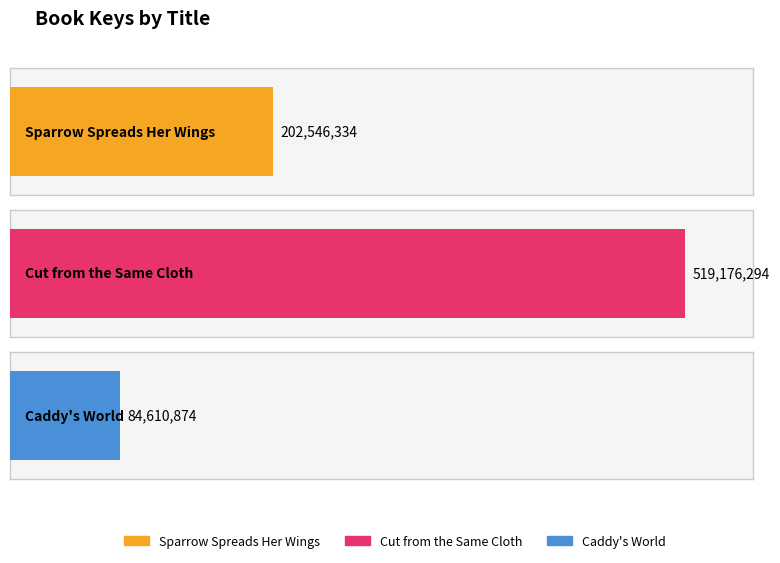

What is the change in value from Sparrow Spreads Her Wings to Caddy's World?

-117935460